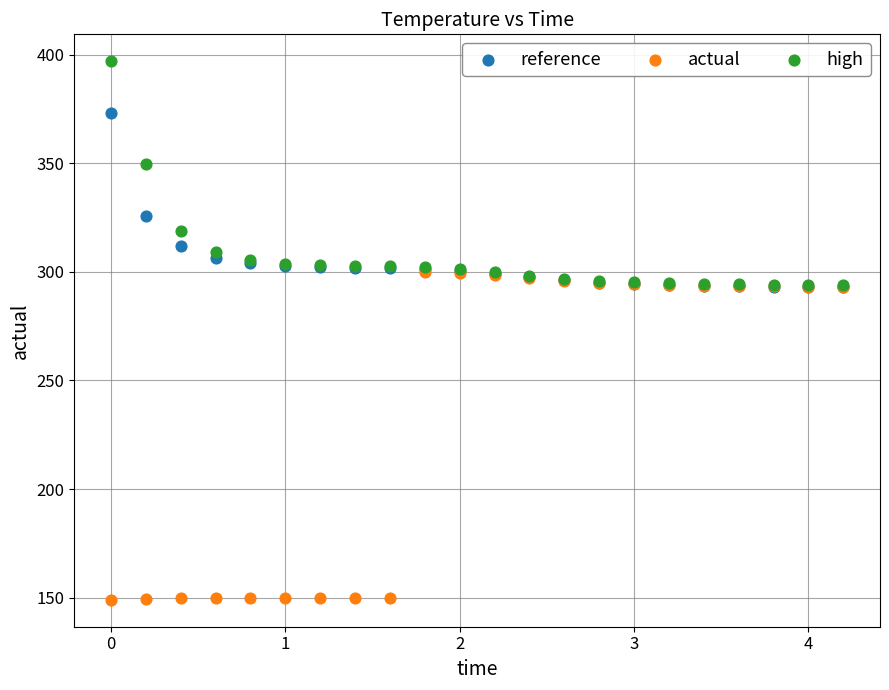

What are all the series names shown in the legend?

reference, actual, high